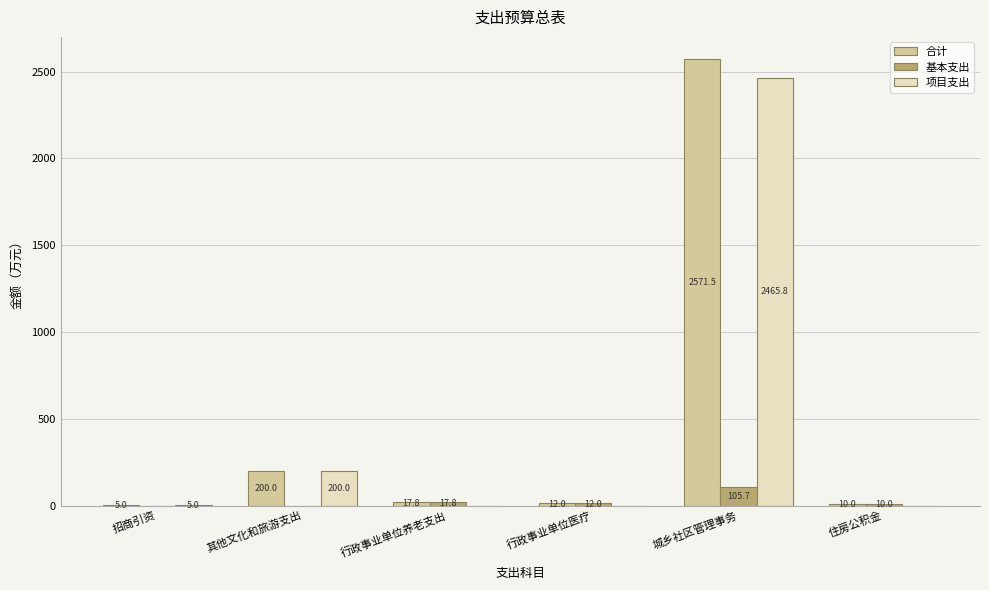

What is the average value of the 合计 series?

469.4